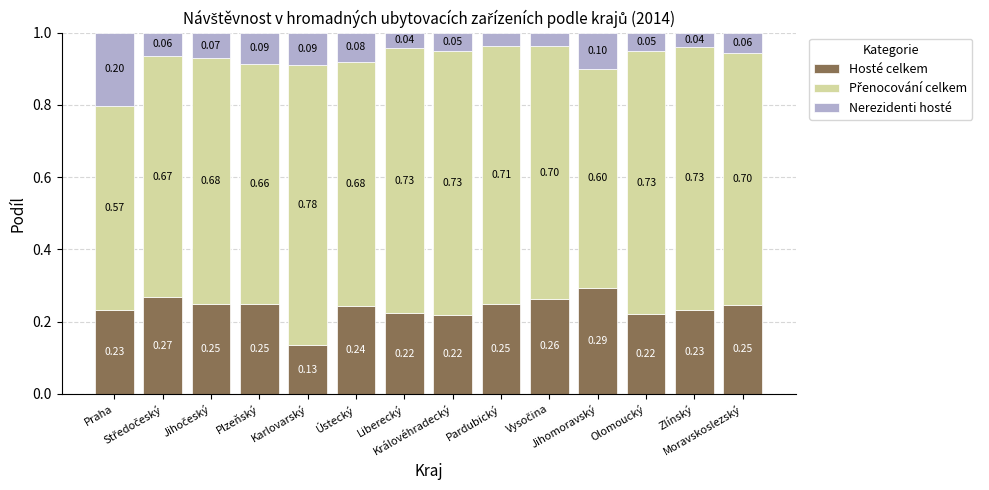

What is the total value across all series at Ústecký?

1.0